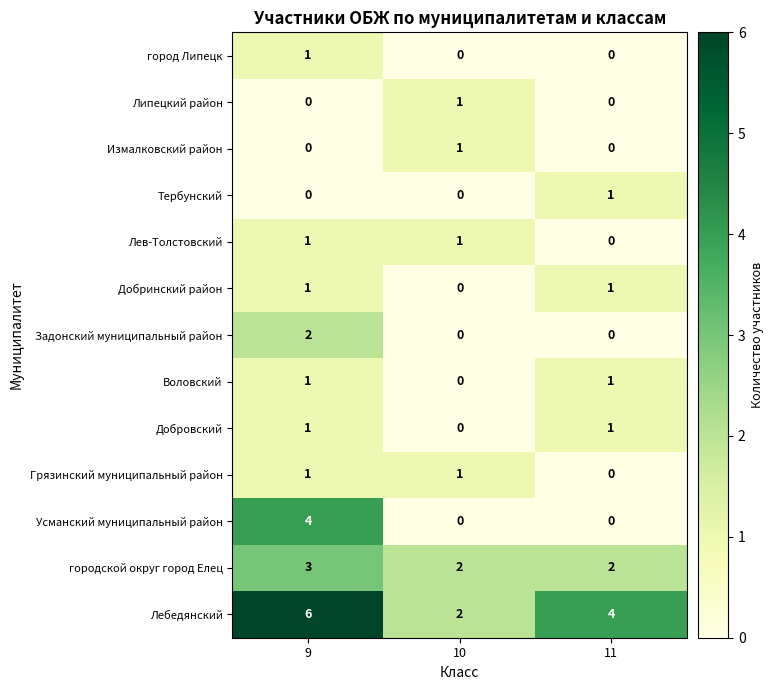

Which series has the largest total across all categories?

Лебедянский